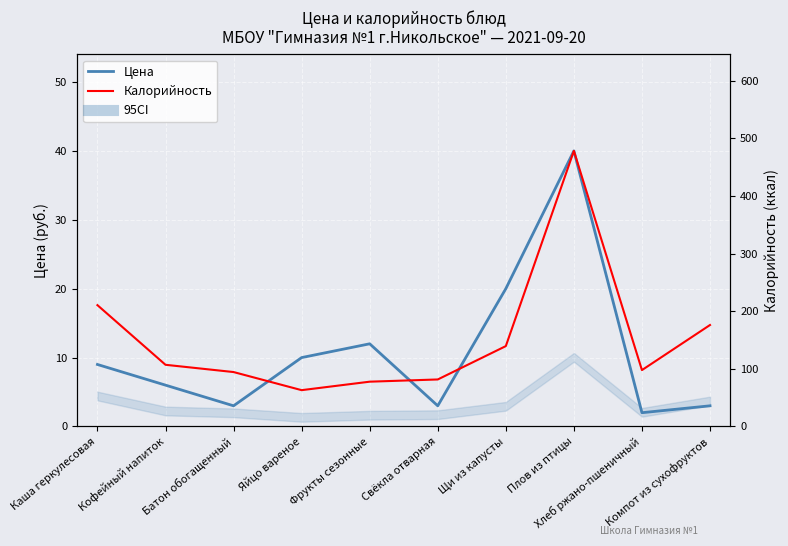

At how many categories does at least one series exceed 158?

3